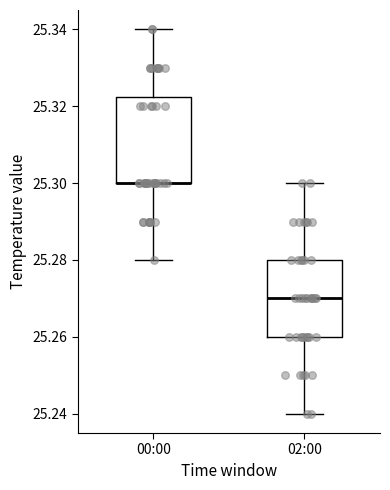

Reading left to right, transcribe this box plot: for each box, give where its median line is, the range the box spans, and where its two whiskers end, as read against the y-axis. The values are not printed on the chart, so give them approximately, as read against the axis.

00:00: median 25.300 (drawn on the box's lower edge), box 25.300 to 25.322, whiskers 25.280 to 25.340
02:00: median 25.270, box 25.260 to 25.280, whiskers 25.240 to 25.300